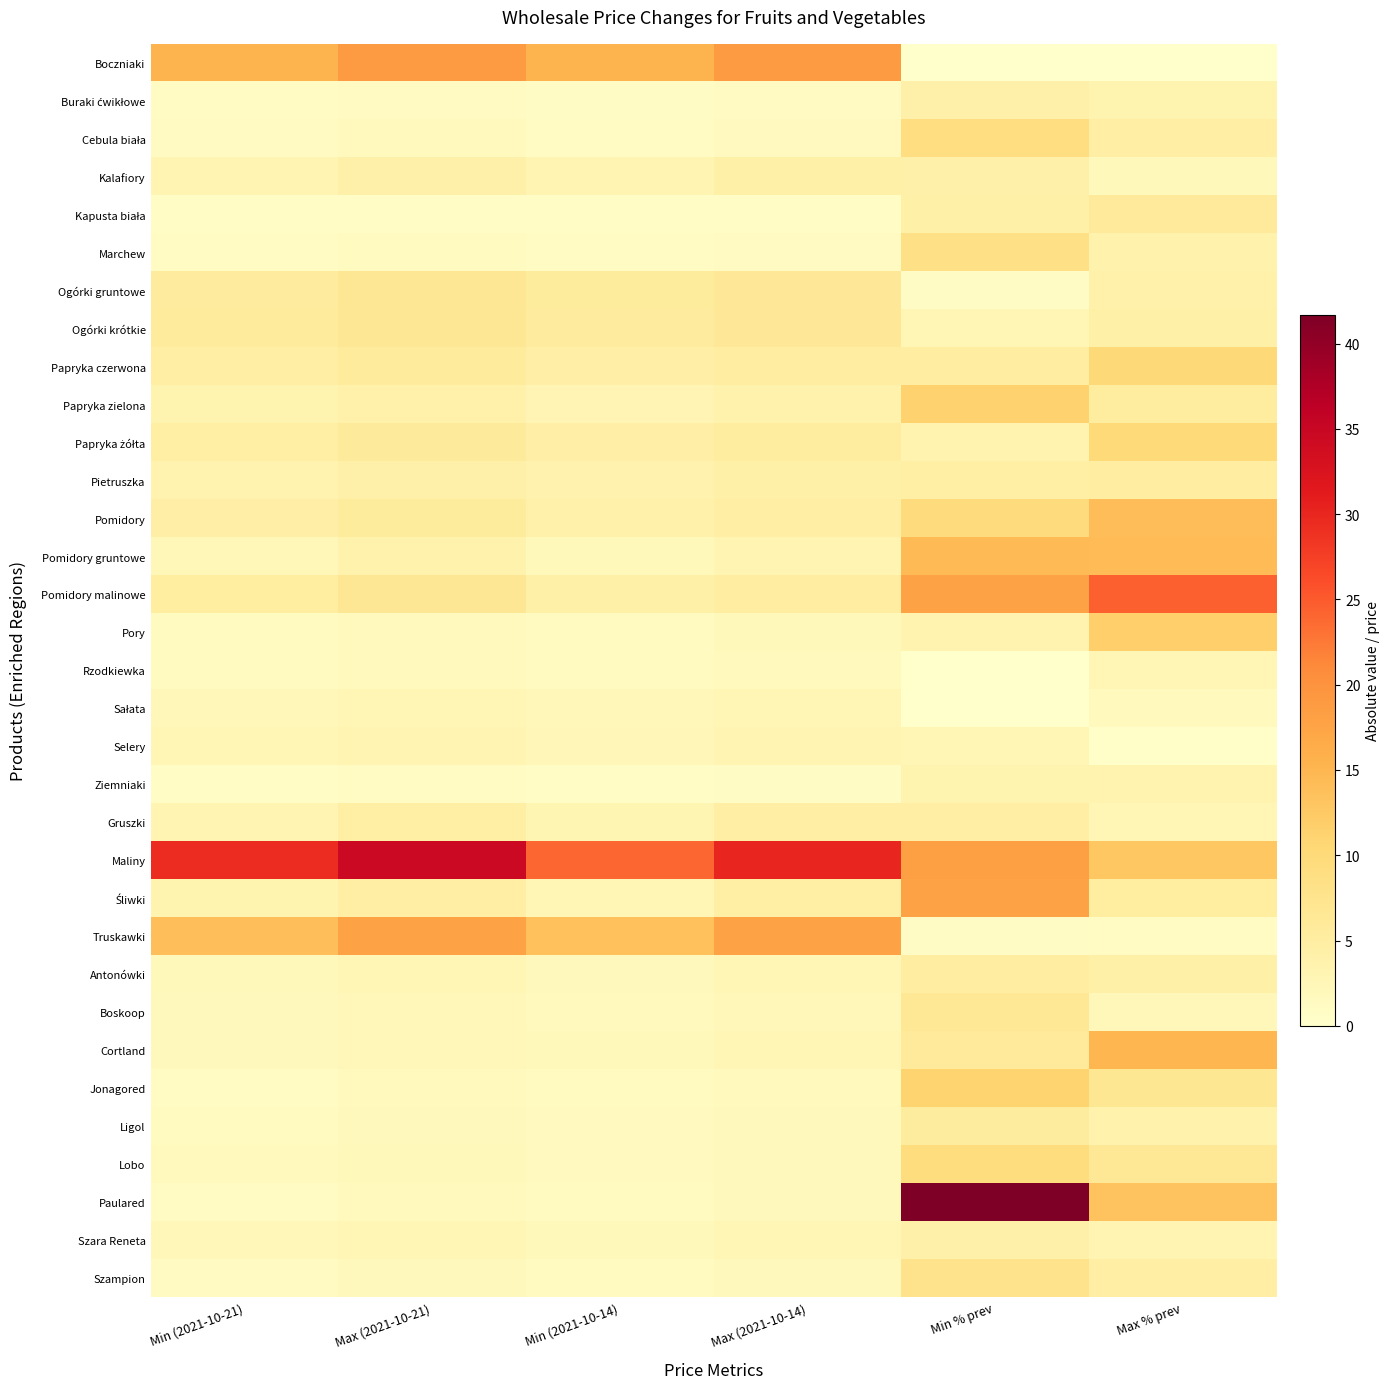

At which category is the sum across all series the highest?

Min % prev